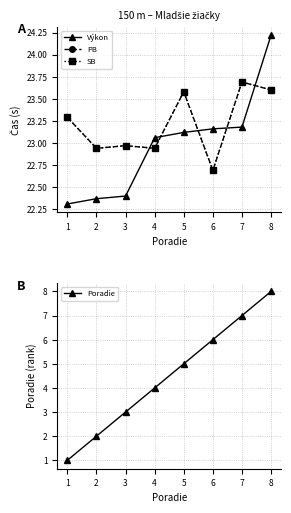

At which category does PB reach its first local valley?

2